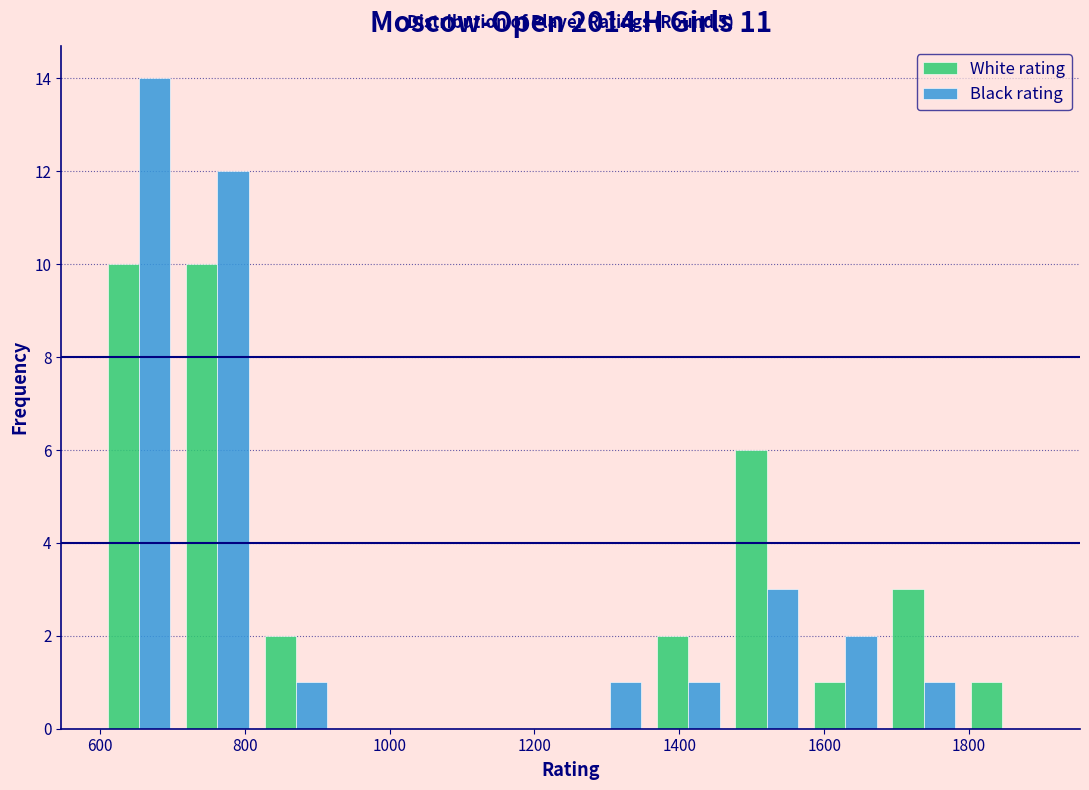

In the Black rating series, which range on the x-axis has the tallest bar?

600 to 700